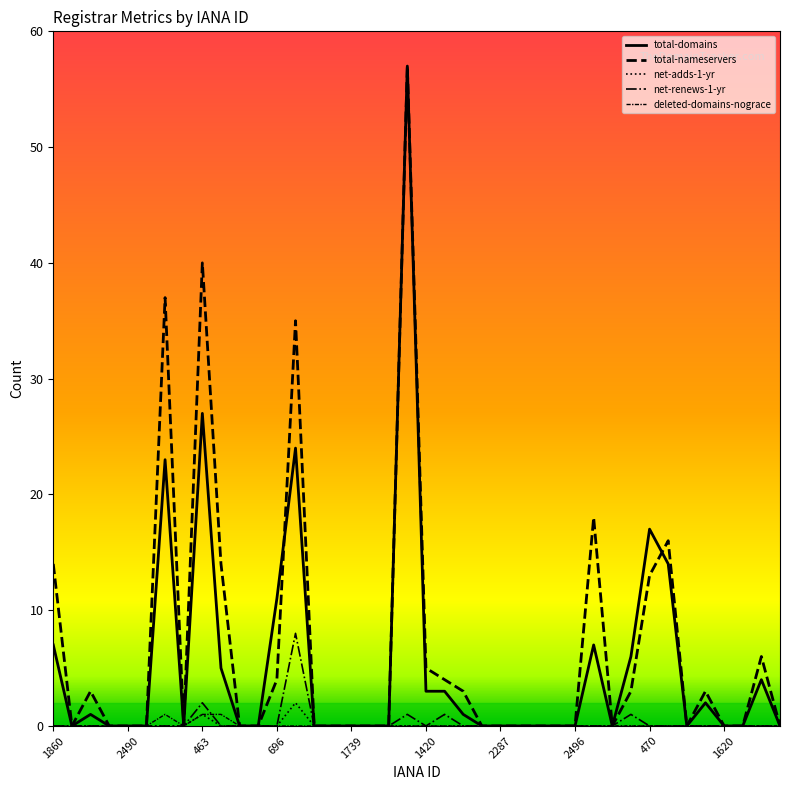

How many deleted-domains-nograce values are between 0 and 1?

40